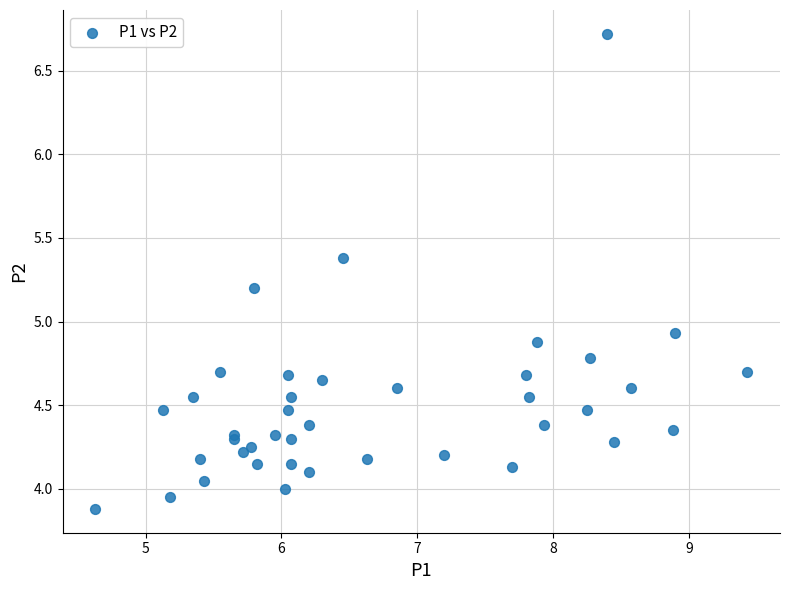

What Y value in the scatter plot is closest to 5?

4.9